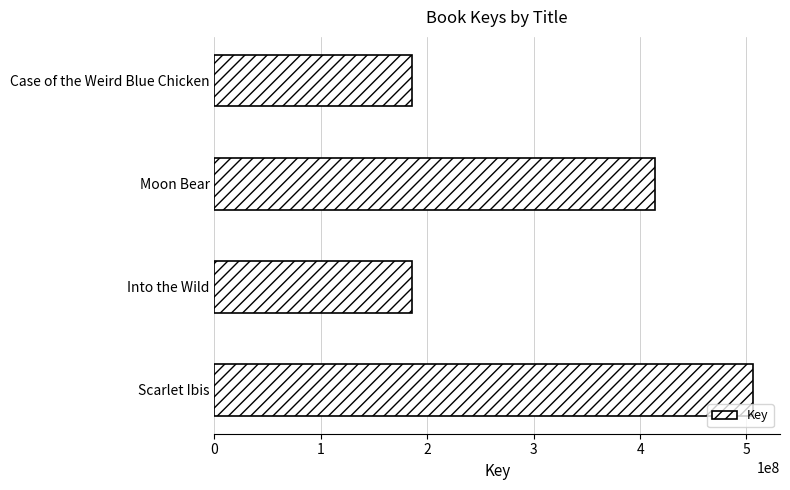

True or false: the data shows 124466702 at Scarlet Ibis.

False